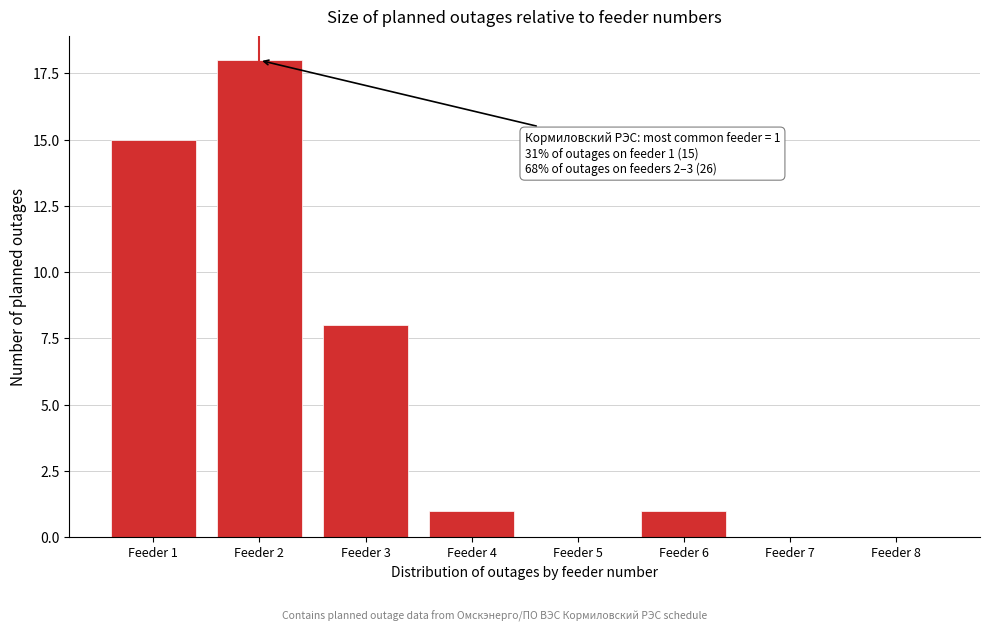

Reading left to right, what are all the values shown in this chart?

Feeder 1=15	Feeder 2=18	Feeder 3=8	Feeder 4=1	Feeder 5=0	Feeder 6=1	Feeder 7=0	Feeder 8=0